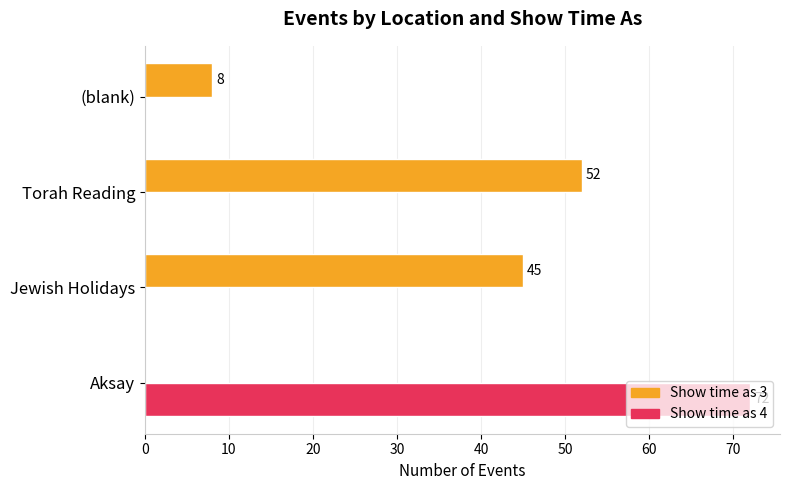

Between Torah Reading and (blank), which series saw the biggest shift?

Show time as 3